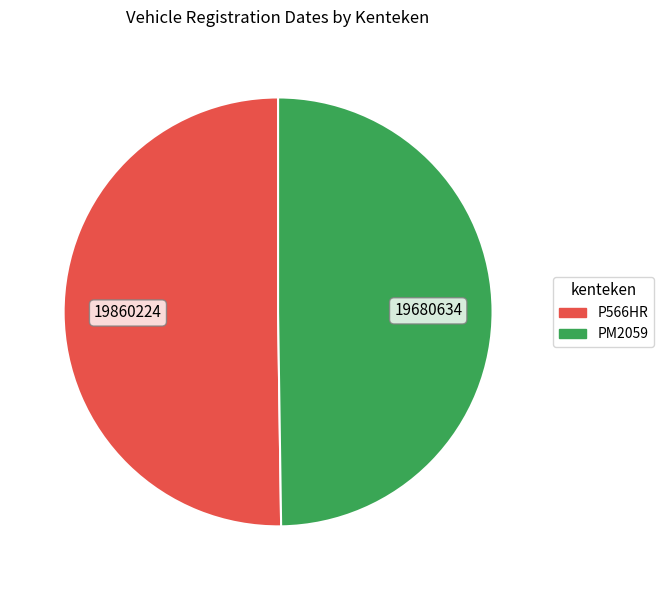

Approximately how many times larger is the value at PM2059 compared to P566HR?

1.0